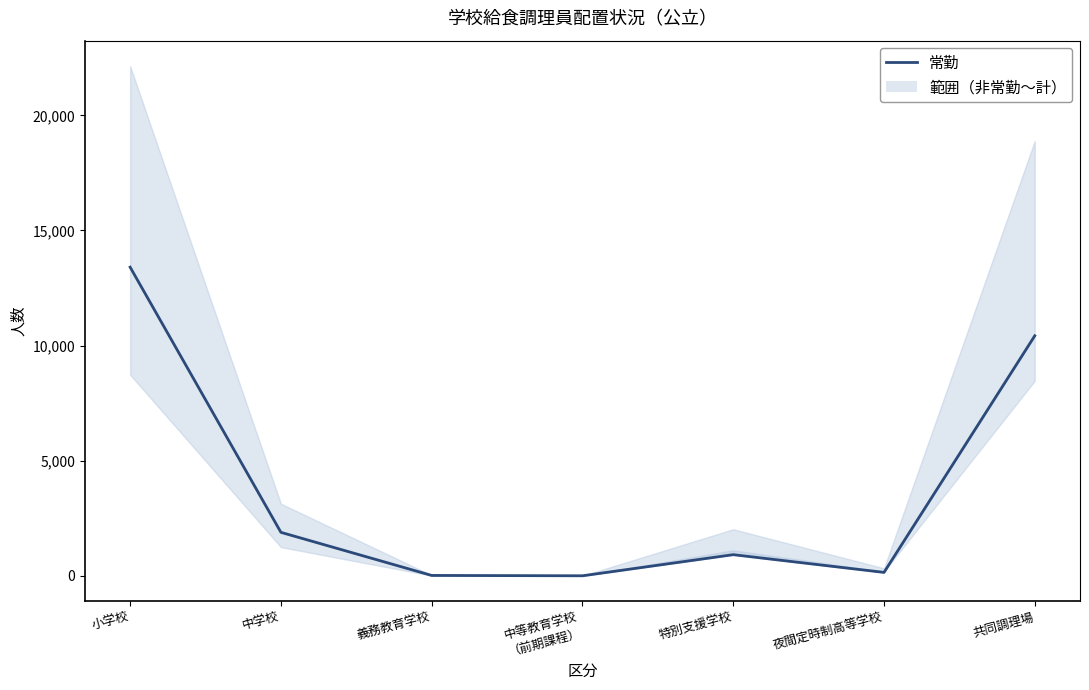

At which label is the value closest to 6702?

共同調理場